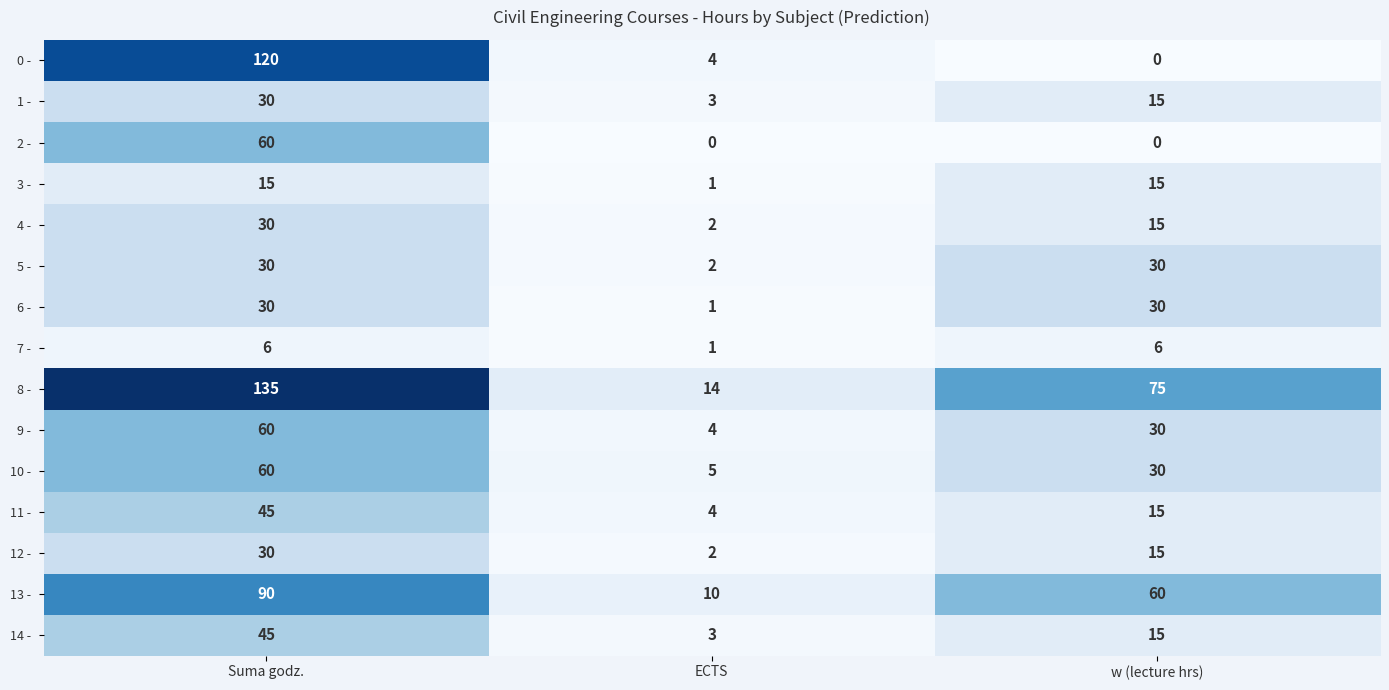

What is the difference between the highest and lowest values at Suma godz.?

129